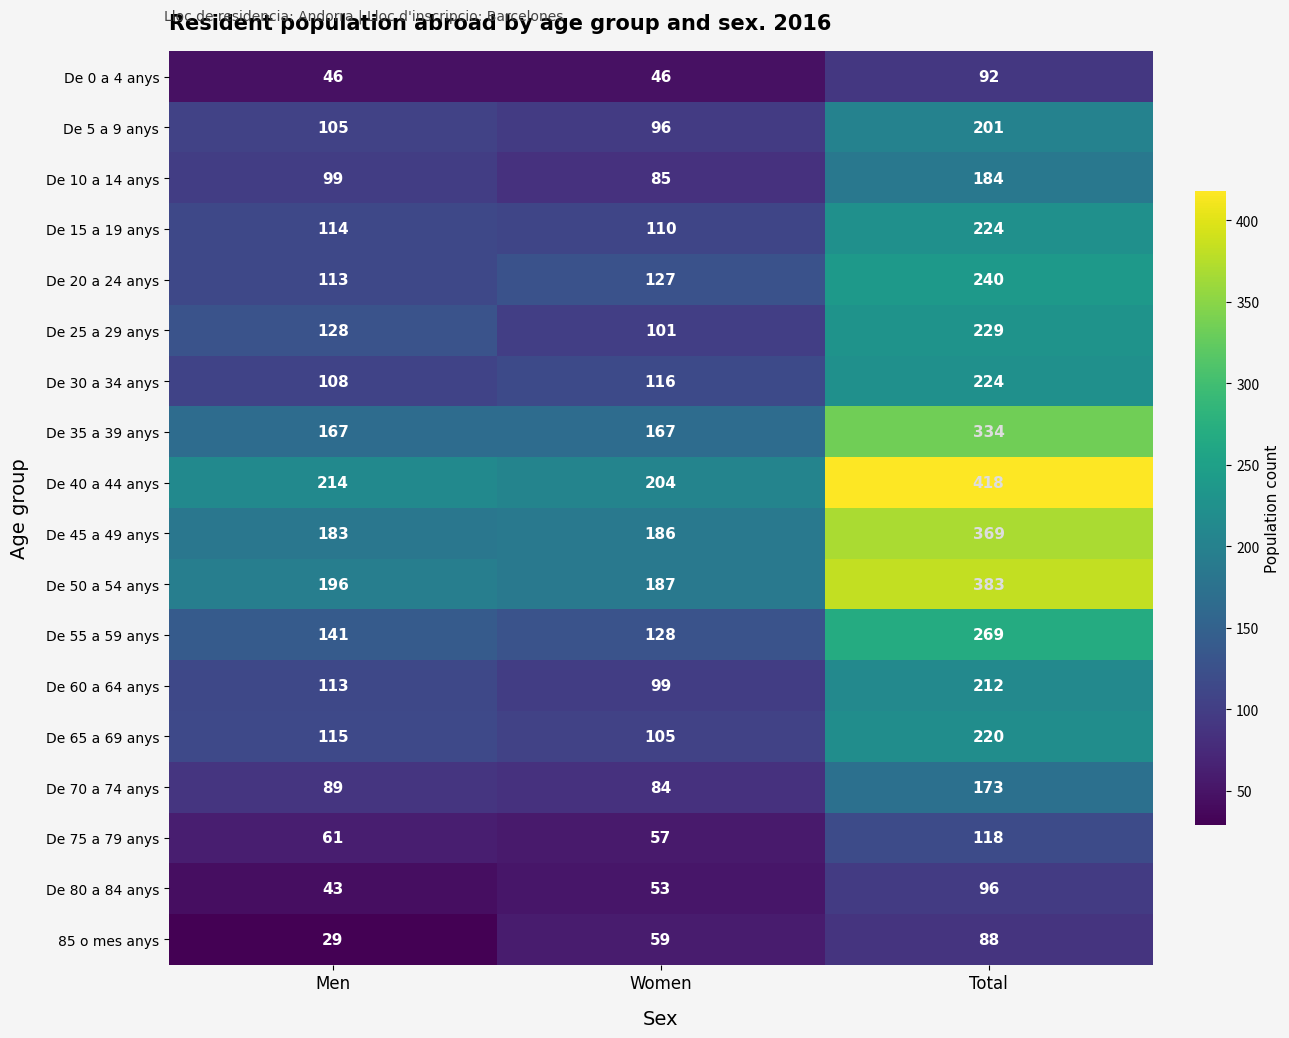

How many data points in De 25 a 29 anys are less than 128?

1